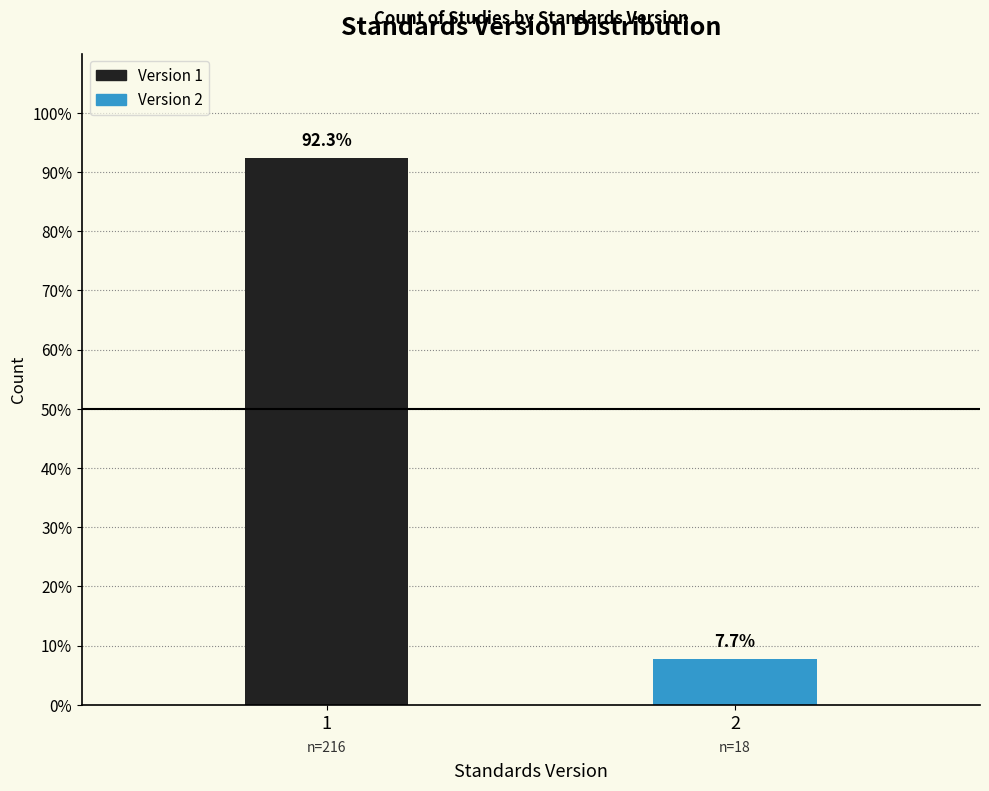

Reading left to right, list all the values displayed in this chart.

1=92.3	2=7.7